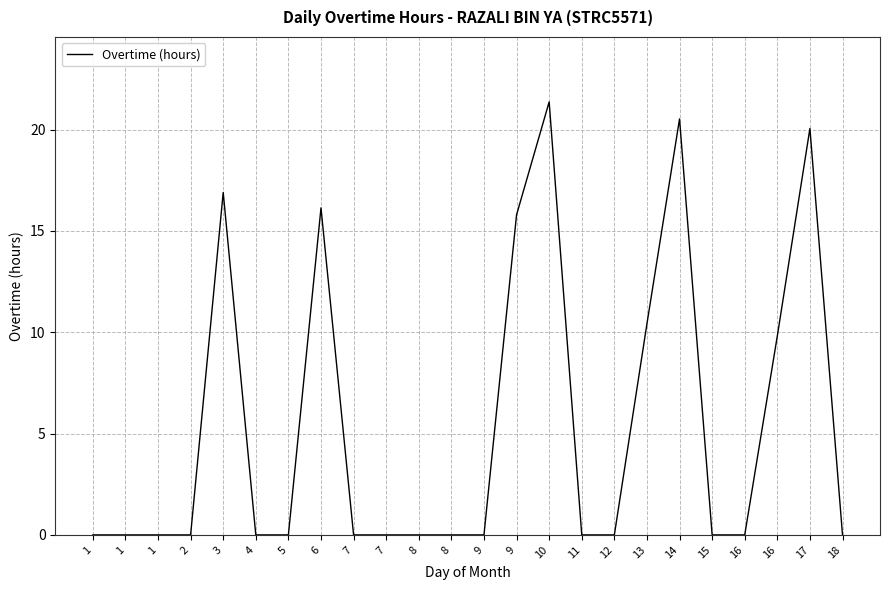

Is it true that the value at 4 is 0.0?

True